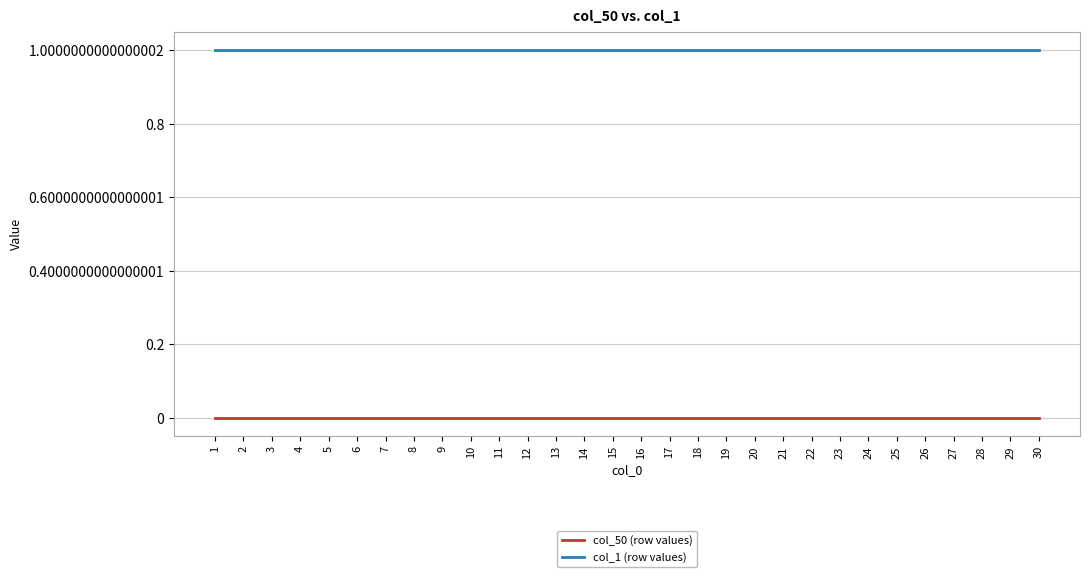

Rank the series by their average value, from highest to lowest.

col_1 (row values), col_50 (row values)